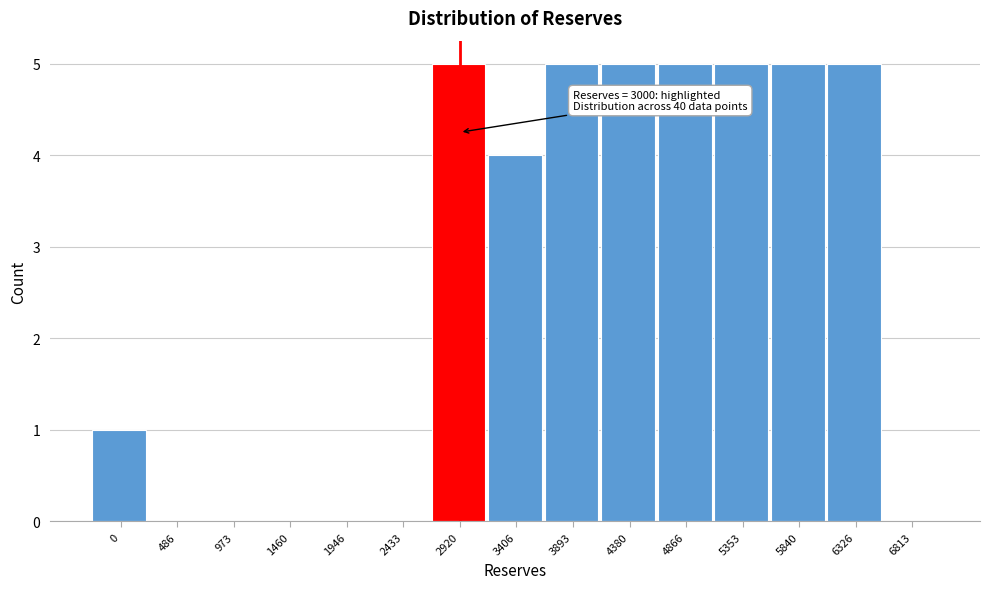

Reading left to right, extract all data points from this chart.

0=1	486=0	973=0	1460=0	1946=0	2433=0	2920=5	3406=4	3893=5	4380=5	4866=5	5353=5	5840=5	6326=5	6813=0